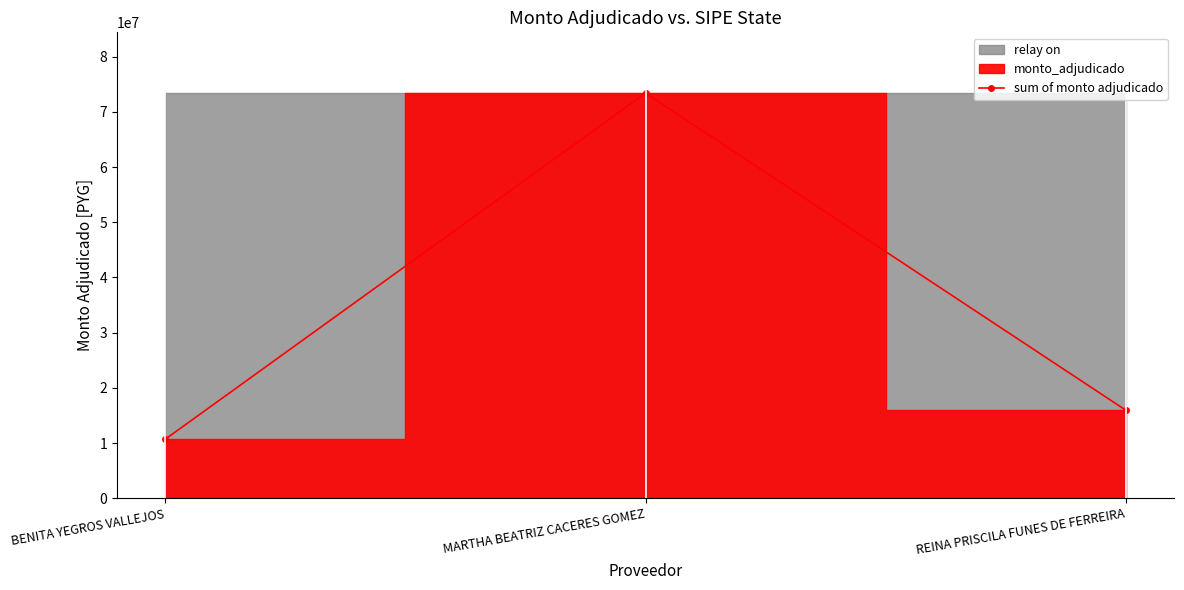

Reading left to right, extract all data points from this chart.

10650000	73405000	15900000